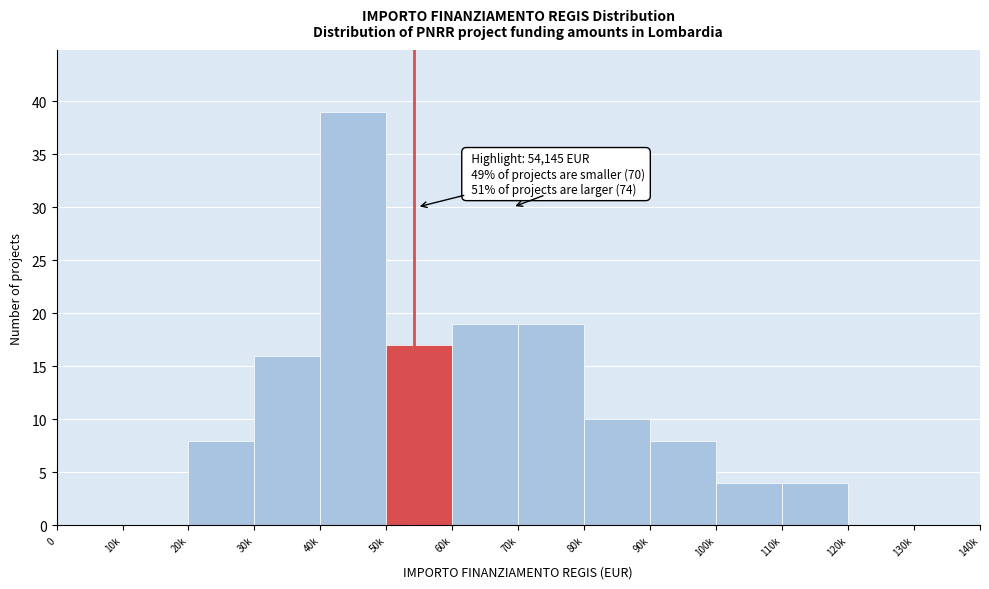

Reading left to right, transcribe all the data shown in this chart.

0=0	10k=0	20k=8	30k=16	40k=39	50k=17	60k=19	70k=19	80k=10	90k=8	100k=4	110k=4	120k=0	130k=0